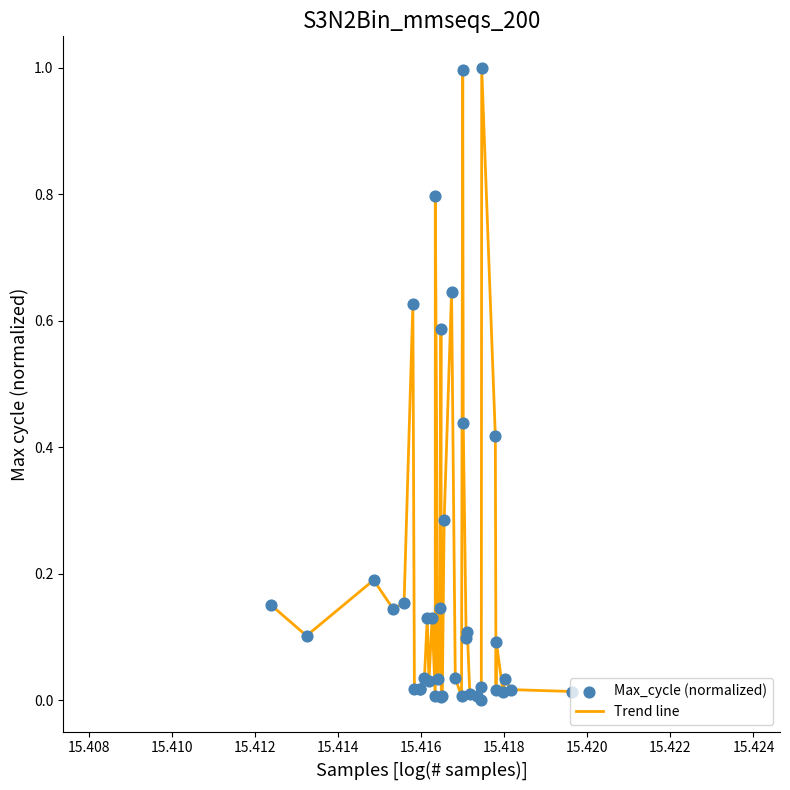

What is the greatest value displayed?

1.0